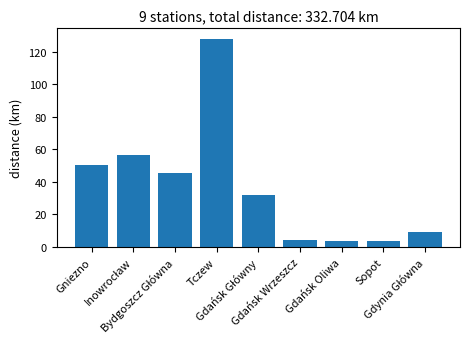

What is the value of the 3rd bar from the left?

45.4